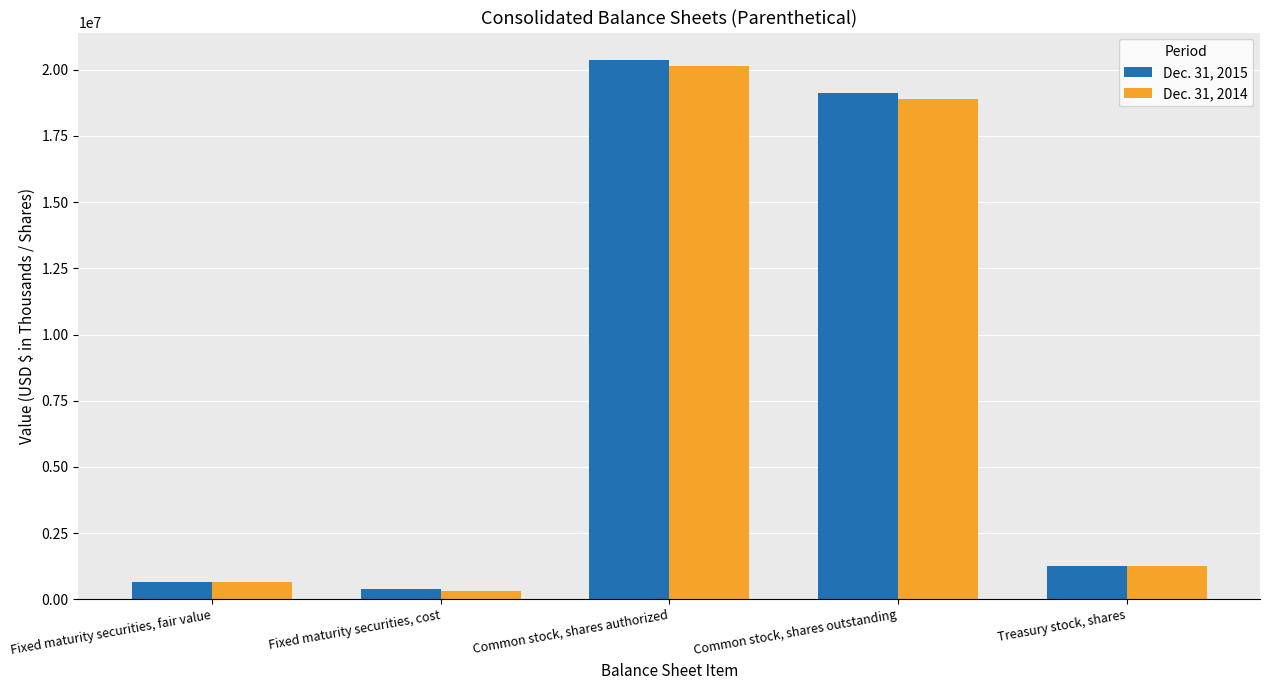

What is the sum of the Dec. 31, 2014 values at Treasury stock, shares and Fixed maturity securities, cost?

1585254